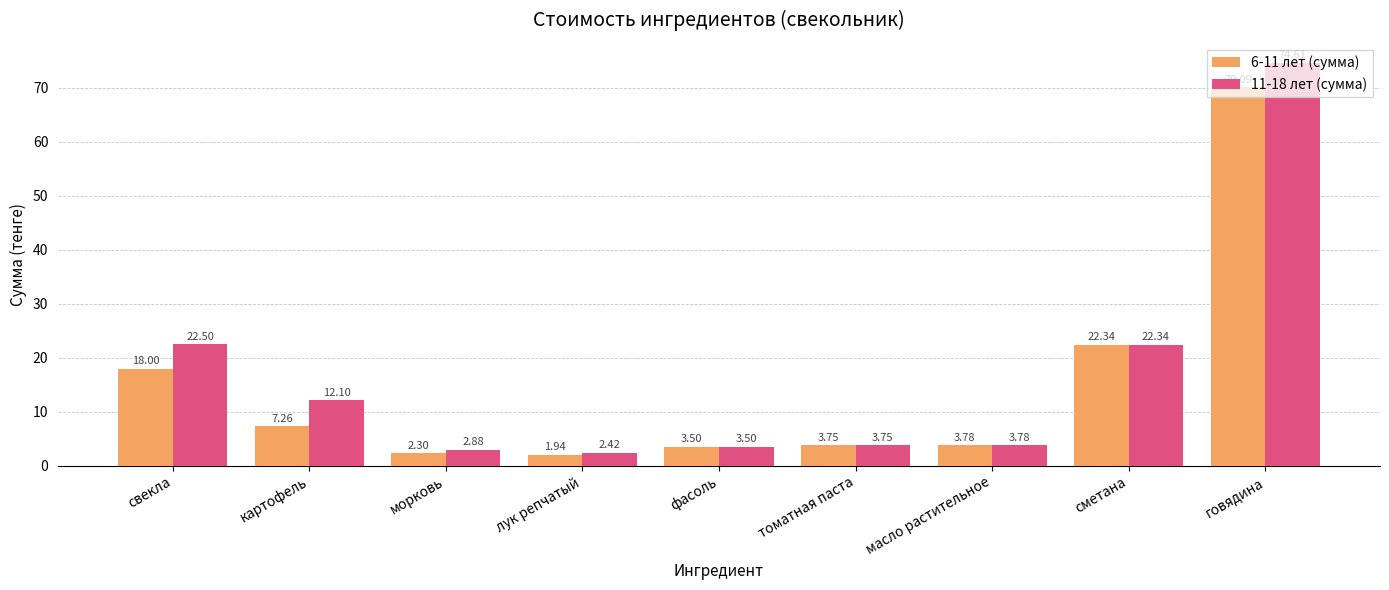

What is the difference between the highest and lowest values at свекла?

4.5